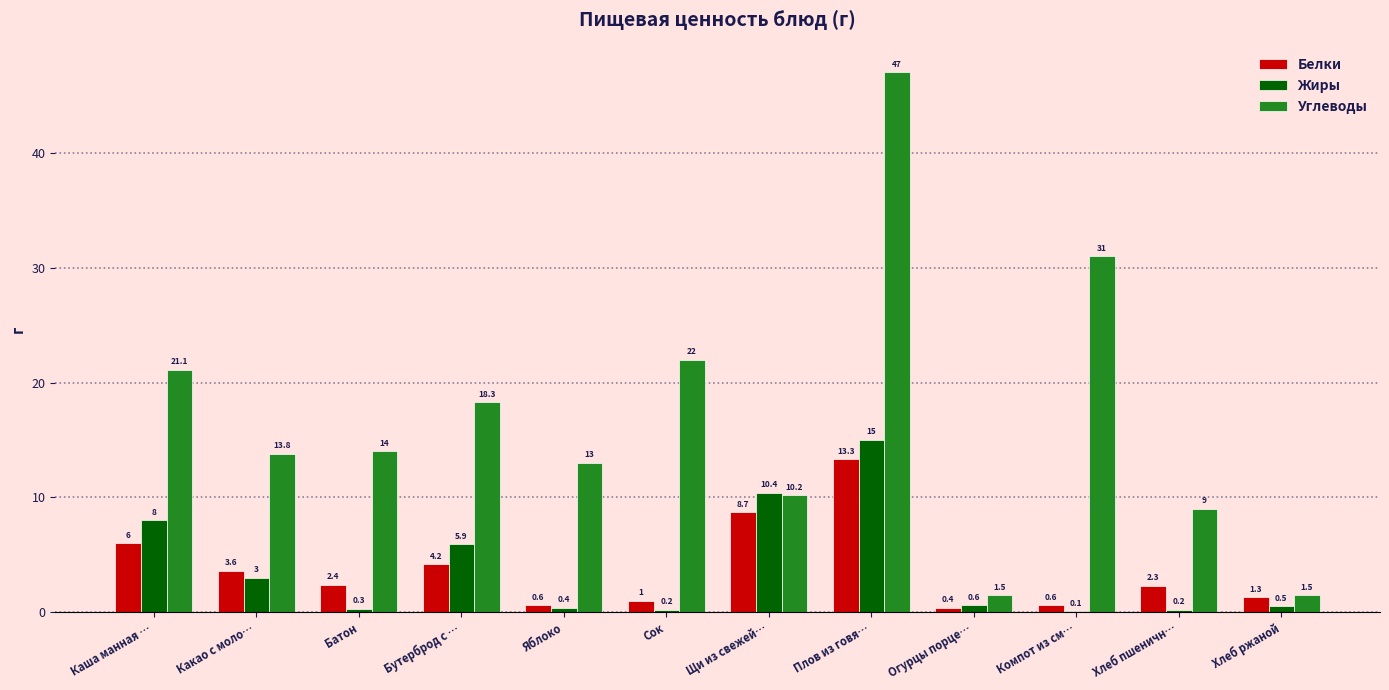

What is the maximum value for Белки?

13.3